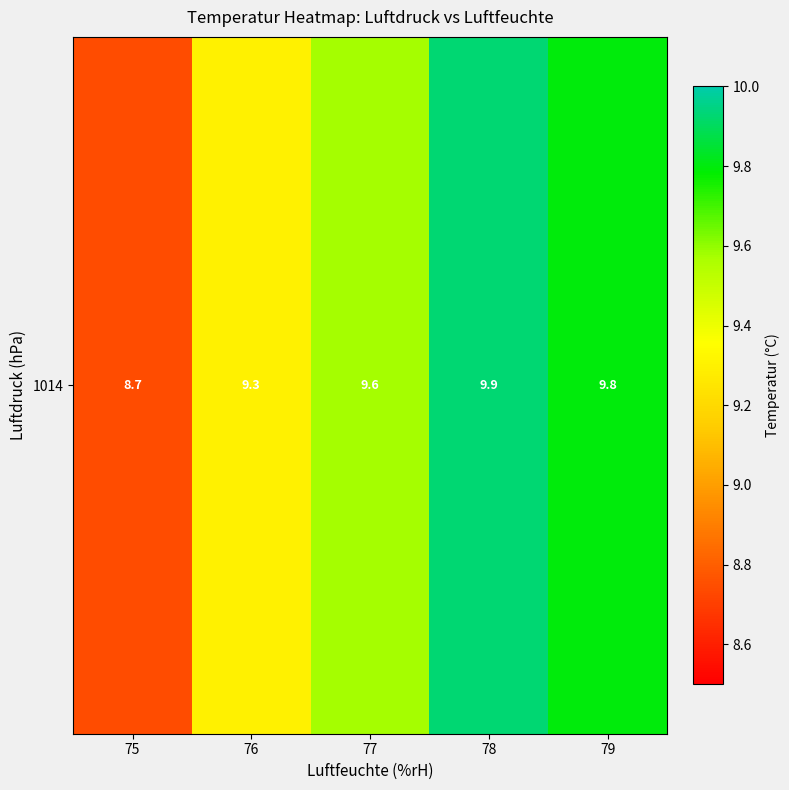

The chart shows a value of 9.8 at 79. True or false?

True